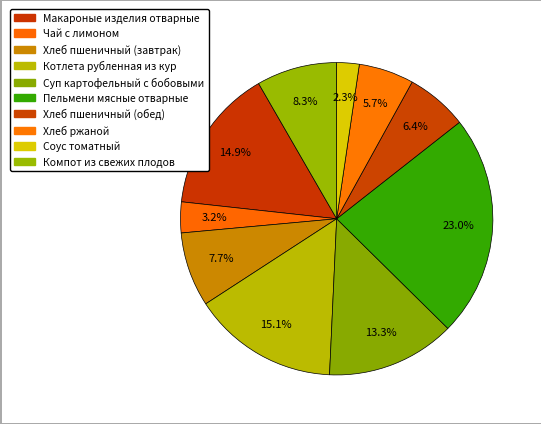

Count the number of slices in the pie.

10